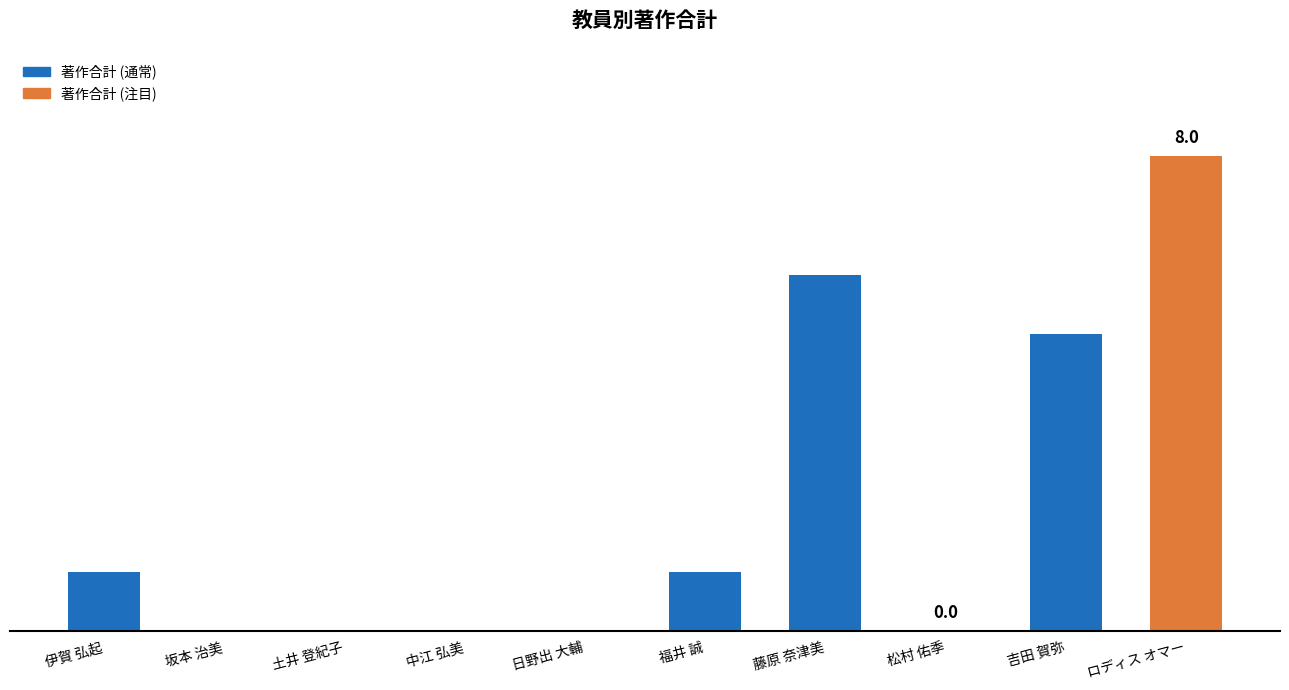

Which label corresponds to the smallest value in the chart?

坂本 治美